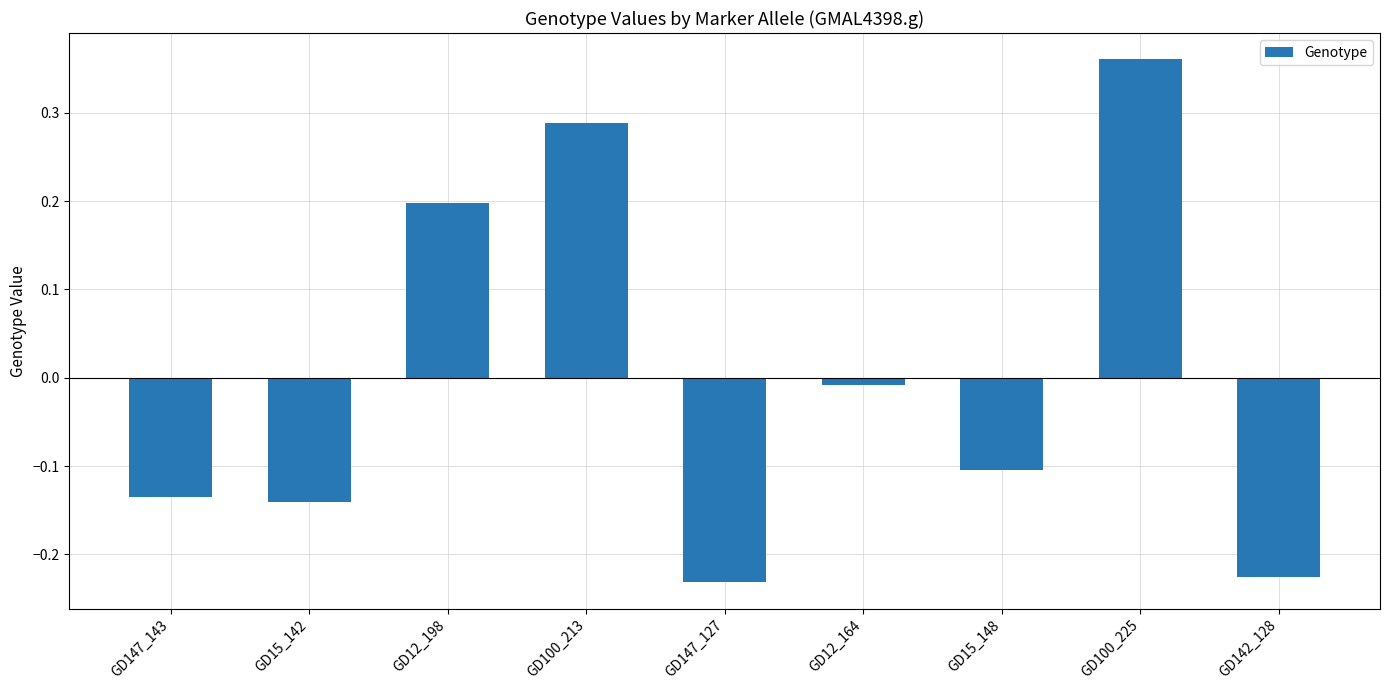

Rank the categories by value from lowest to highest.

GD147_127, GD142_128, GD15_142, GD147_143, GD15_148, GD12_164, GD12_198, GD100_213, GD100_225